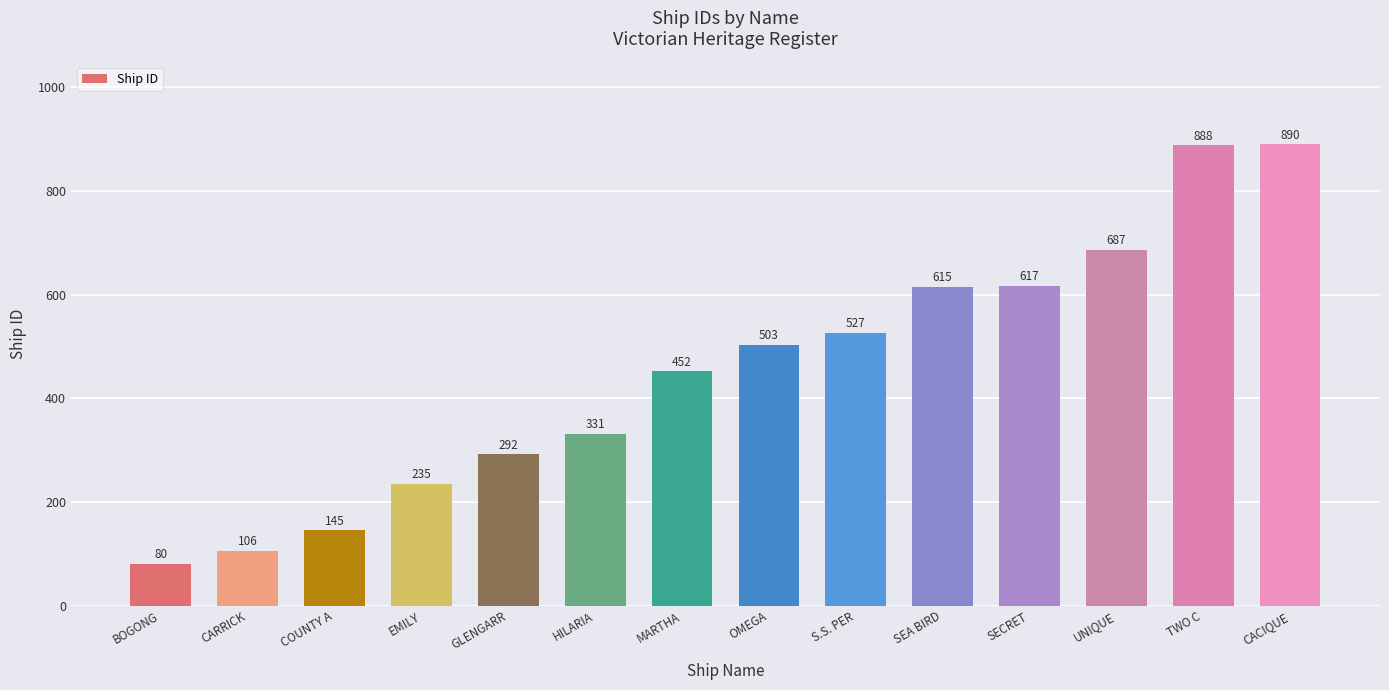

What is the change in value from BOGONG to CARRICK?

+26